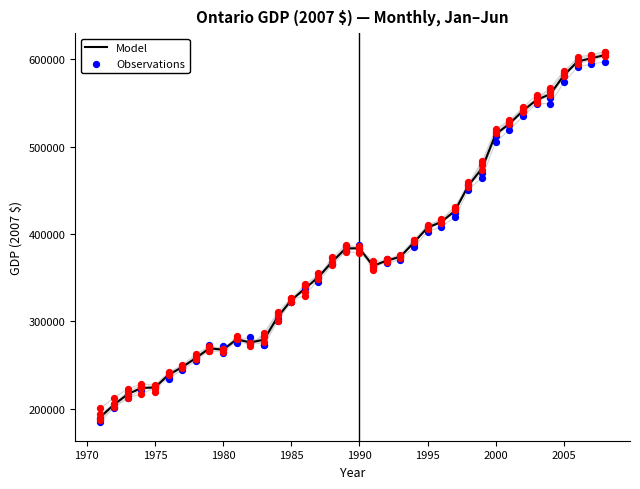

What are all the series names shown in the legend?

Model, Observations